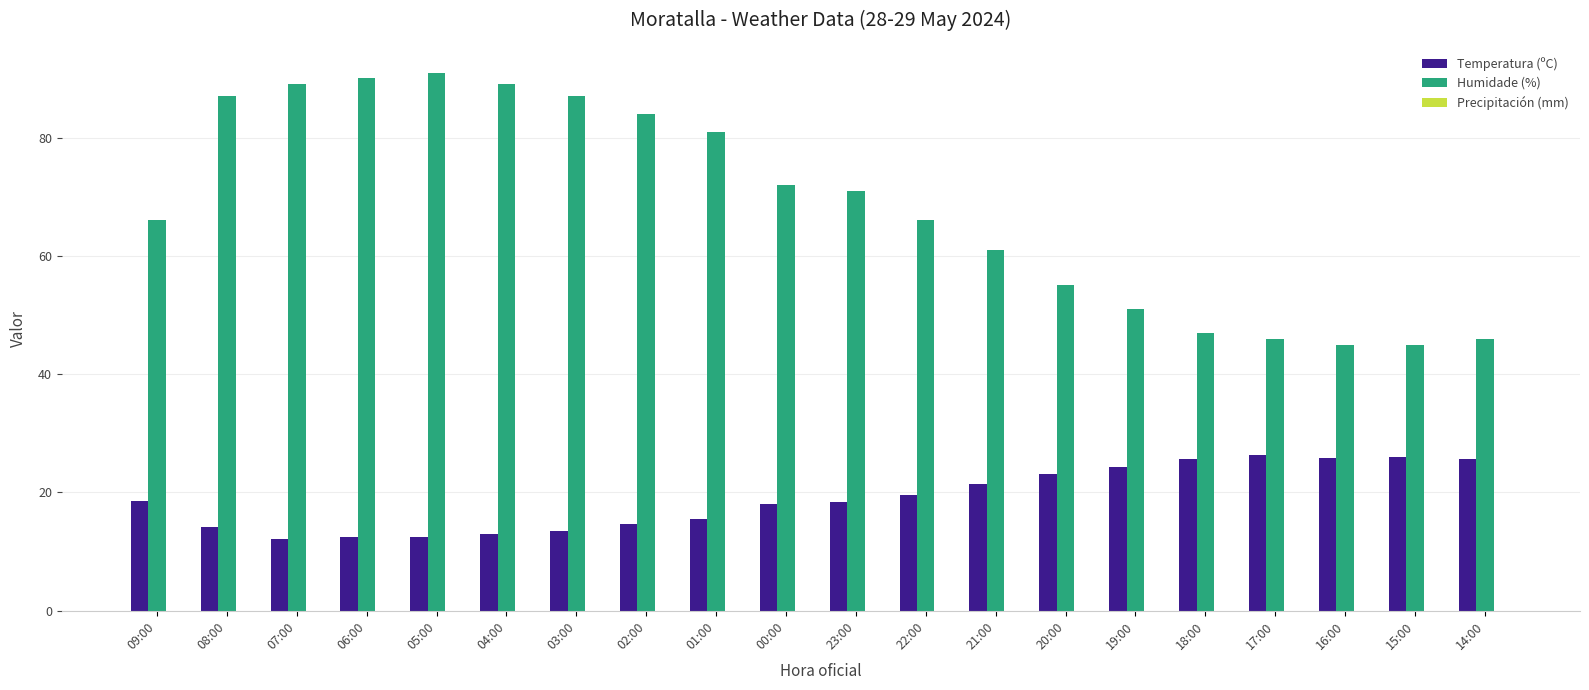

Which series has the largest total across all categories?

Humidade (%)